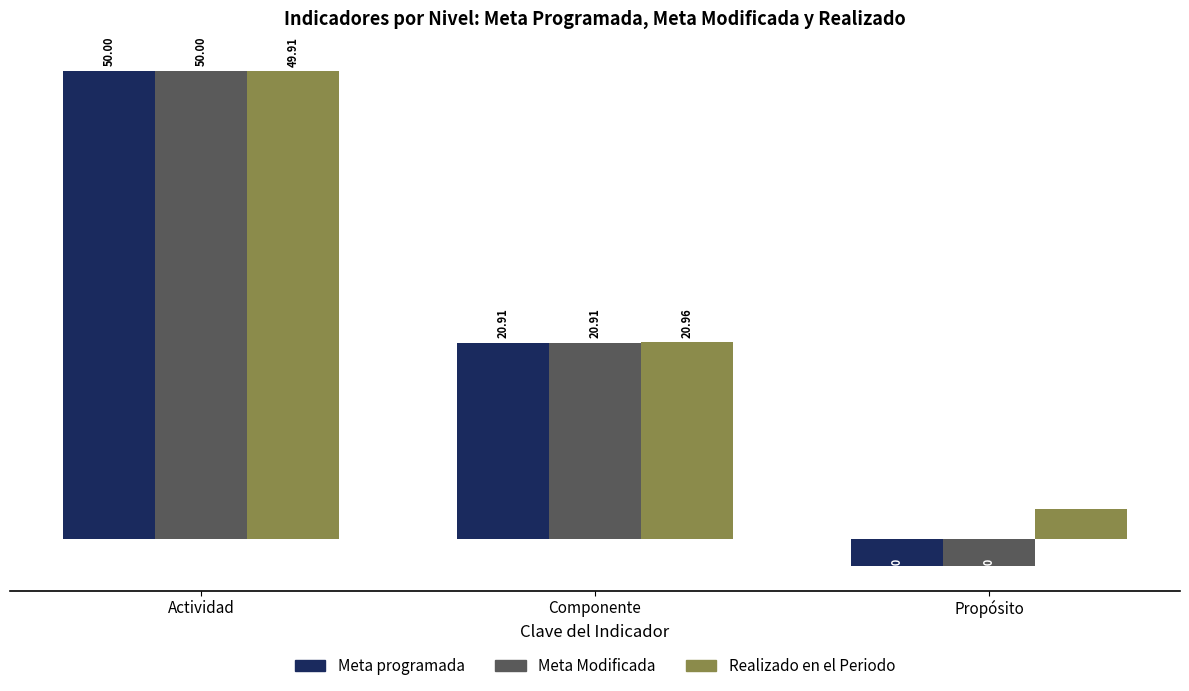

Which category has the highest value across all series?

Actividad